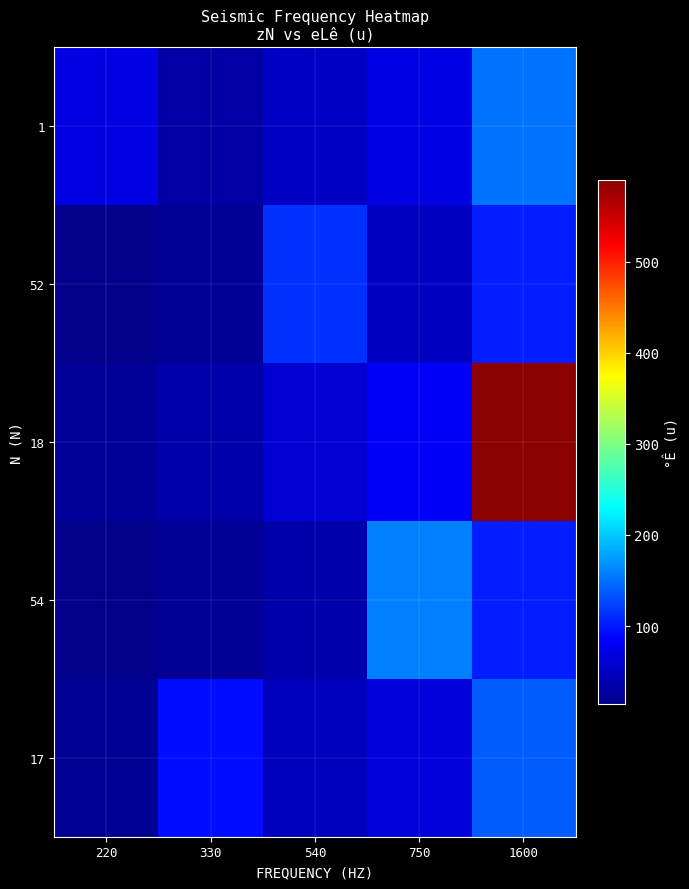

Which has a higher value, 750 or 220?

750